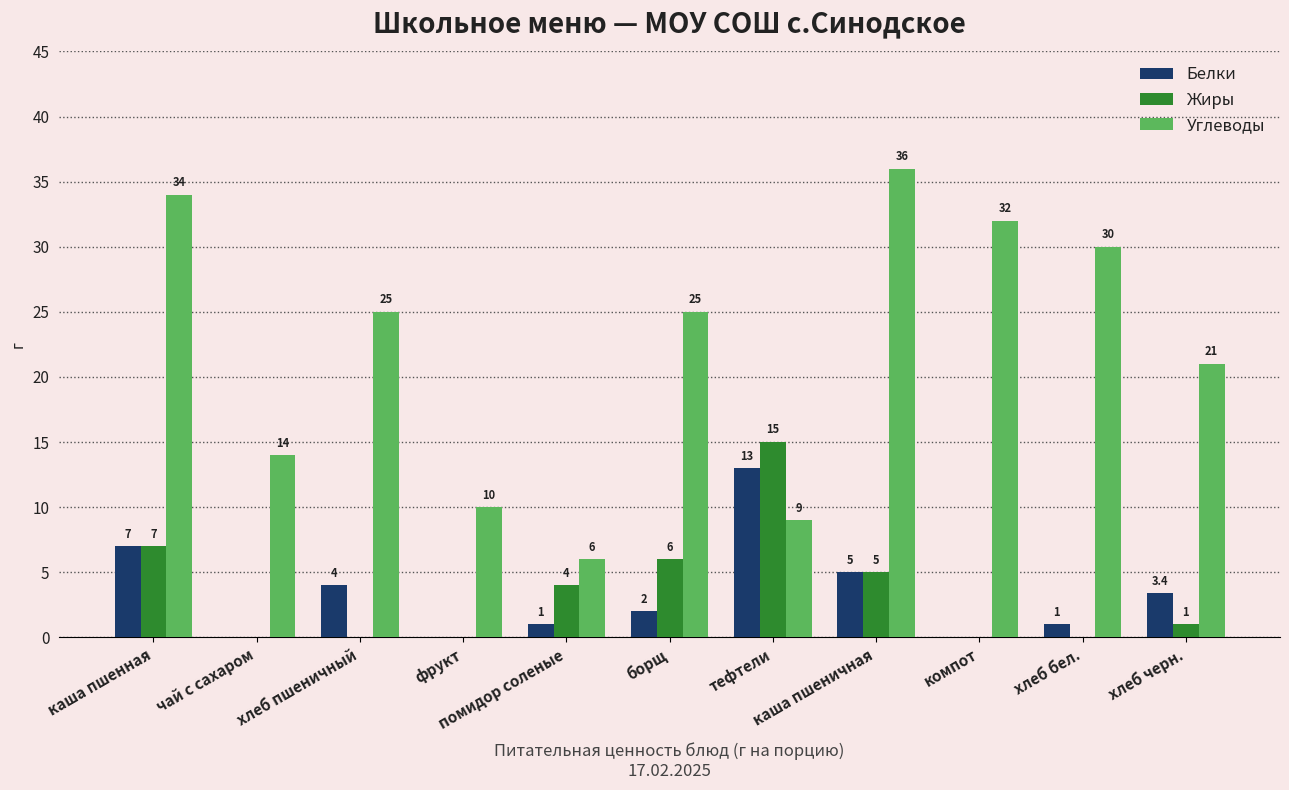

Is it true that Жиры equals 9.8 at хлеб пшеничный?

False